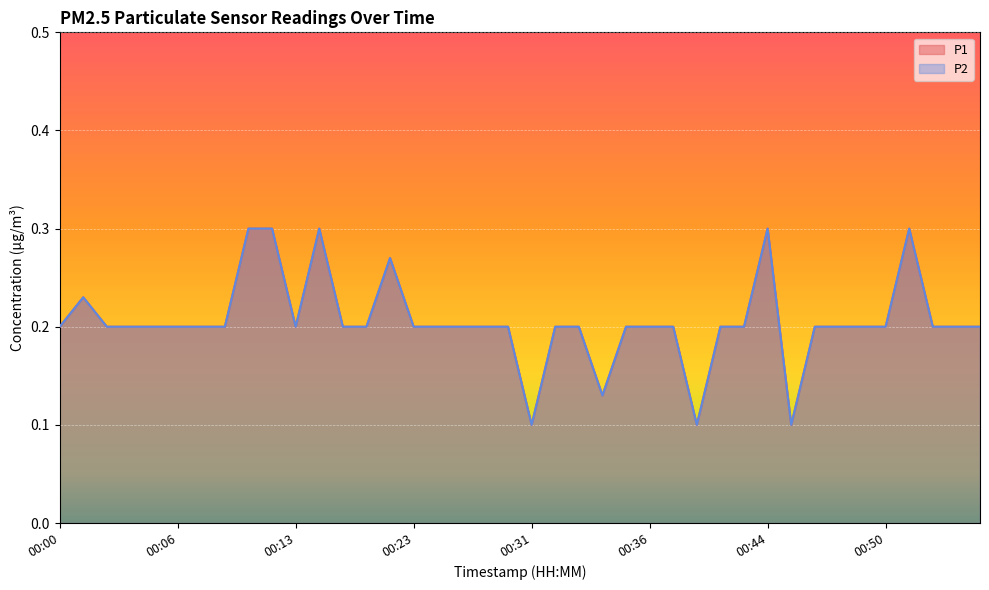

What is the smallest value displayed?

0.1